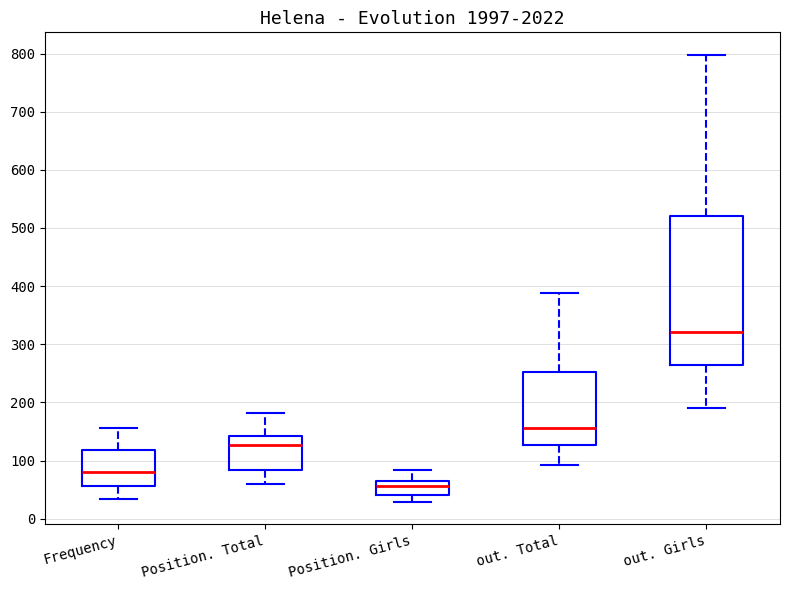

Which box has the lowest median line?

Position. Girls